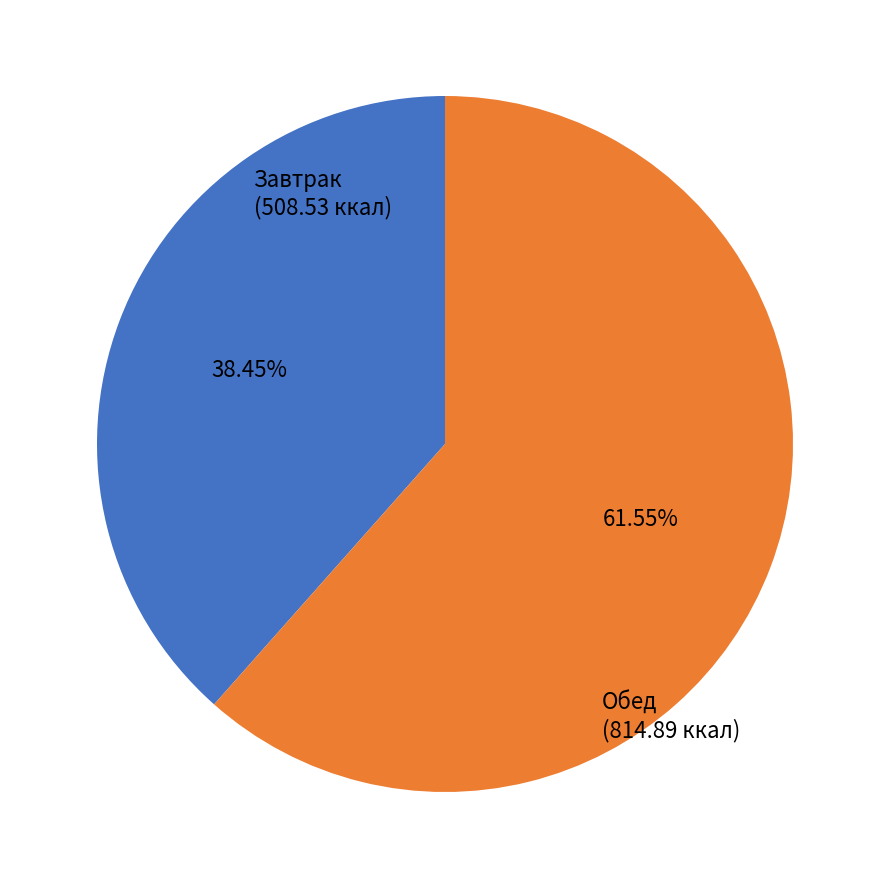

Rank the categories by value from lowest to highest.

Завтрак (508.53 ккал), Обед (814.89 ккал)